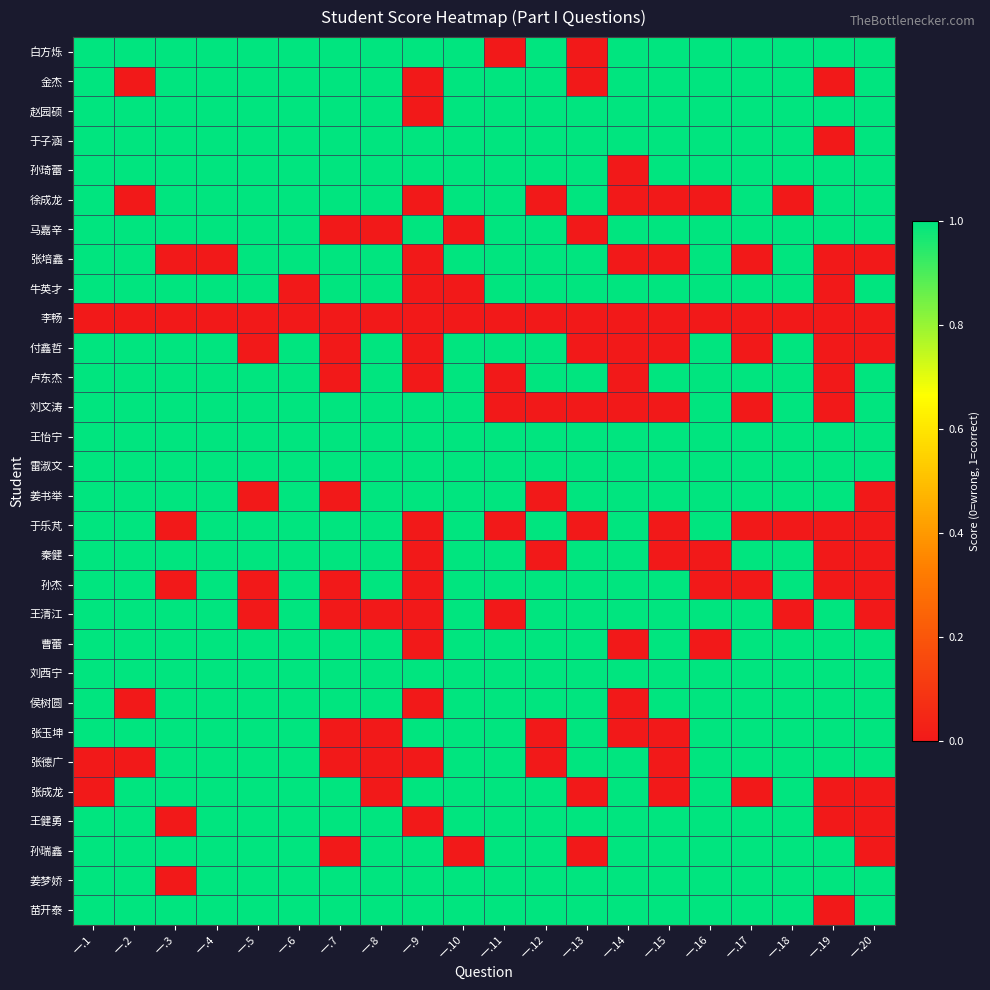

Rank the series by their maximum value, from highest to lowest.

白方烁, 金杰, 赵园硕, 于子涵, 孙琦蕾, 徐成龙, 马嘉辛, 张培鑫, 牛英才, 付鑫哲, 卢东杰, 刘文涛, 王怡宁, 雷淑文, 姜书举, 于乐芃, 秦健, 孙杰, 王清江, 曹蕾, 刘西宁, 侯树圆, 张玉坤, 张德广, 张成龙, 王健勇, 孙瑞鑫, 姜梦娇, 苗开泰, 李畅